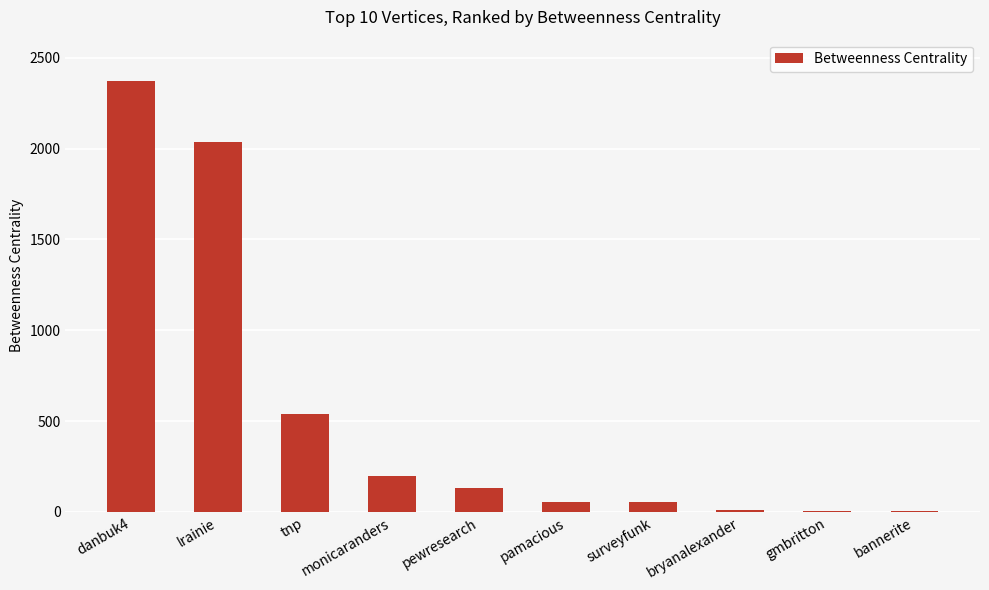

What is the change in value from lrainie to tnp?

-1495.7